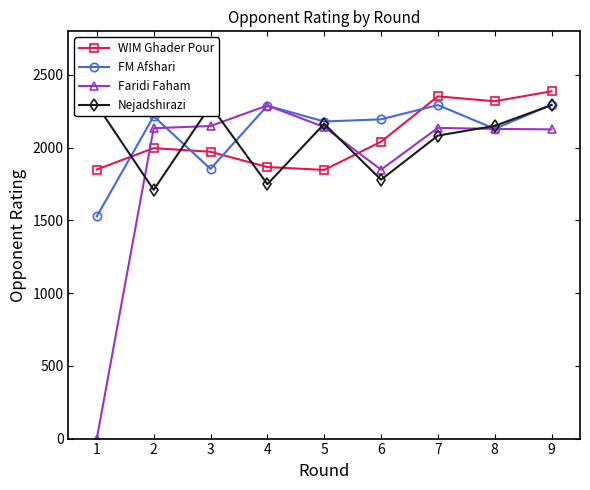

In FM Afshari, how many points are higher than both neighbors (excluding endpoints)?

3